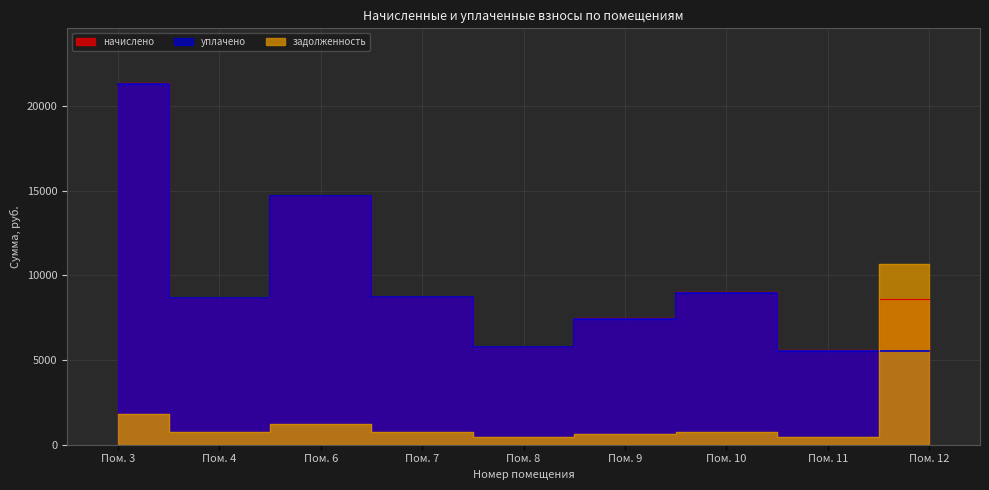

What is the value of the задолженность point at the 6th from the left?

622.8